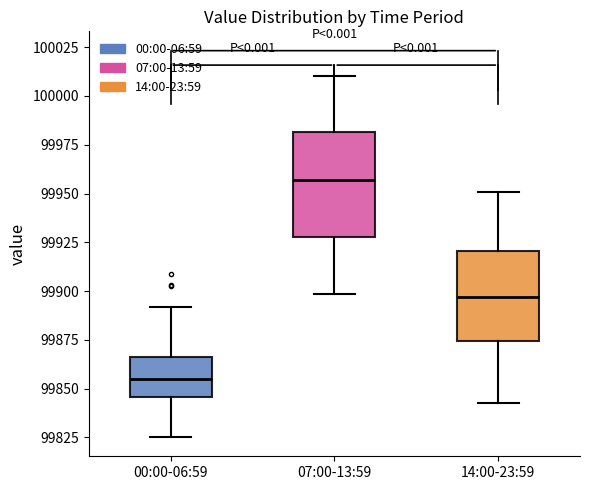

Reading left to right, read every box against the y-axis: the position of its median line, the range the box covers, and the ends of its whiskers. The values are not printed on the chart, so give them approximately, as read against the axis.

00:00-06:59: median 99855, box 99845 to 99865, whiskers 99825 to 99890
07:00-13:59: median 99955, box 99930 to 99980, whiskers 99900 to 100010
14:00-23:59: median 99895, box 99875 to 99920, whiskers 99845 to 99950